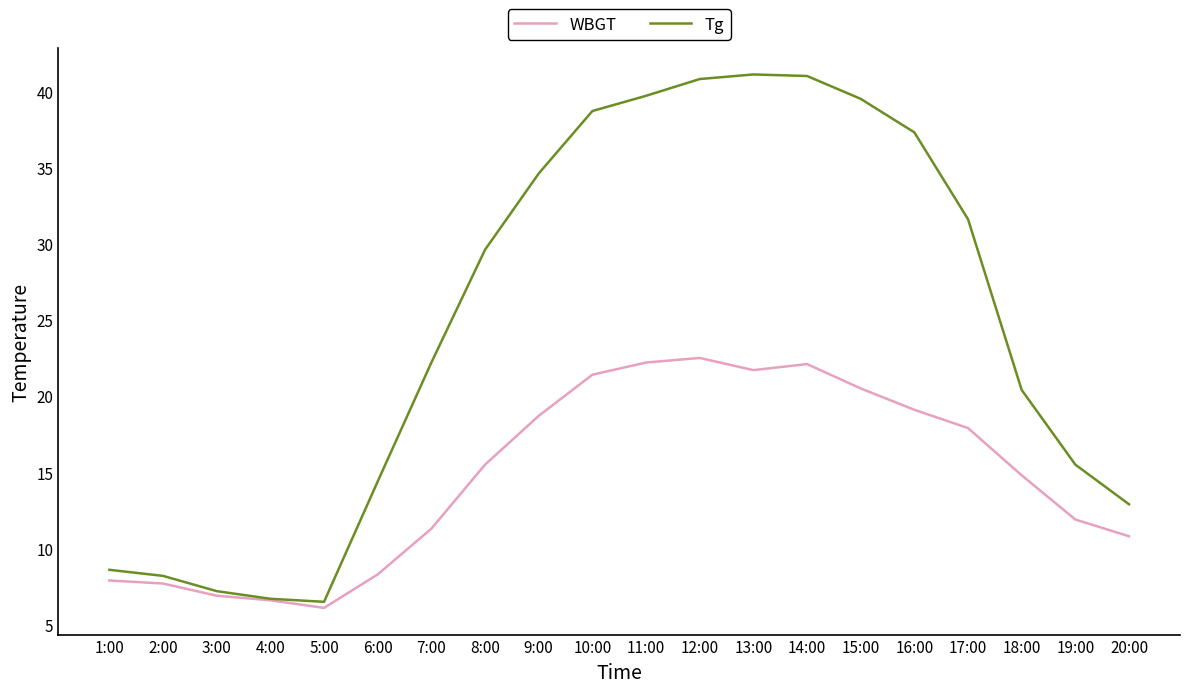

How many values in the WBGT series exceed 15?

10